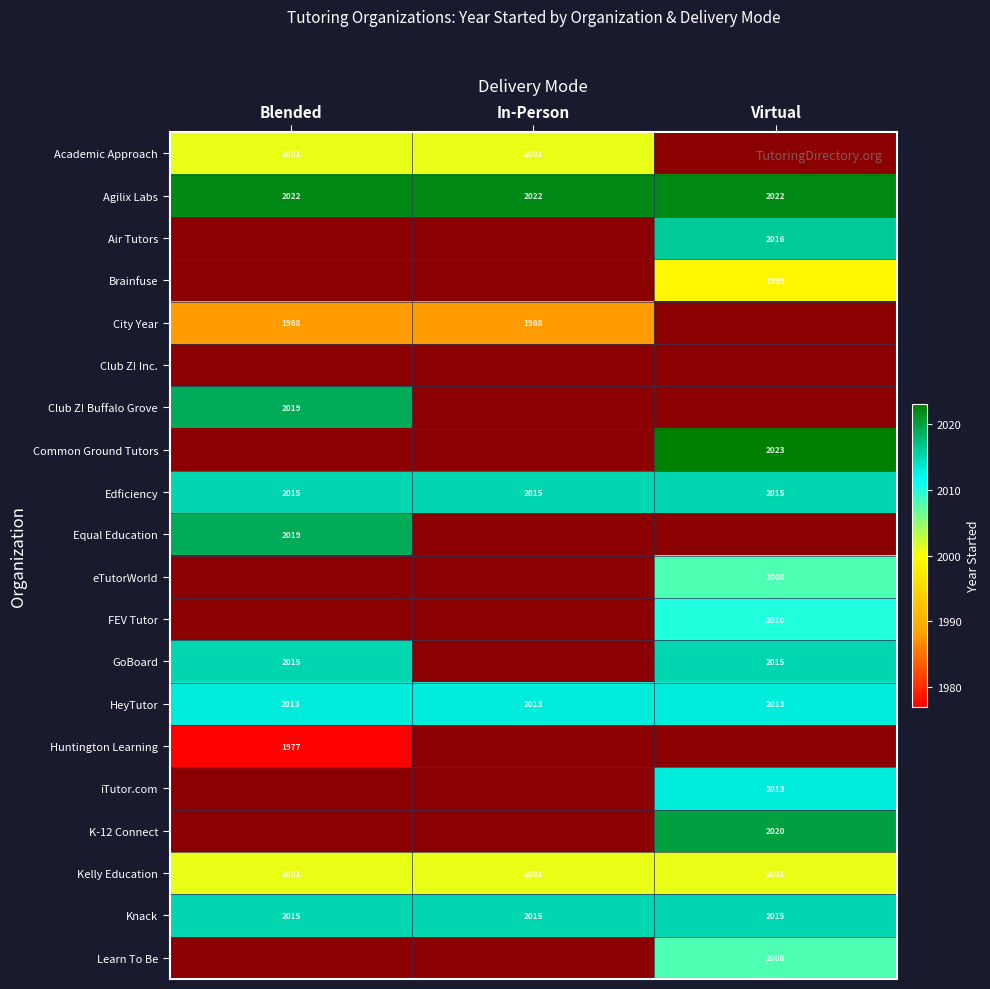

Which category has the highest value in the Kelly Education series?

Blended